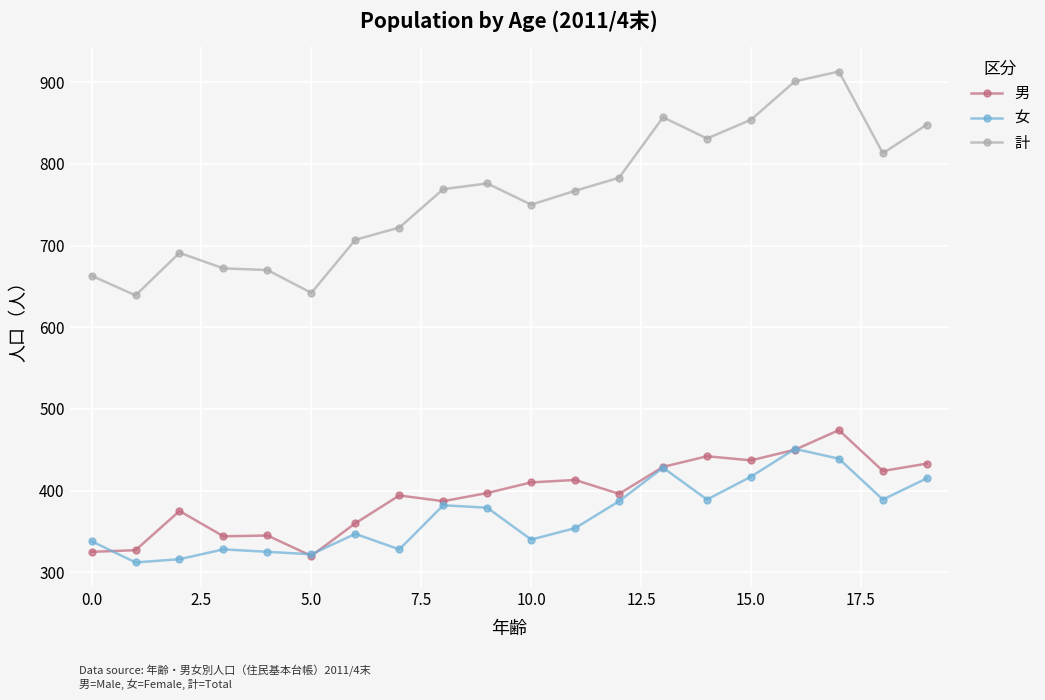

What is the smallest value displayed?

312